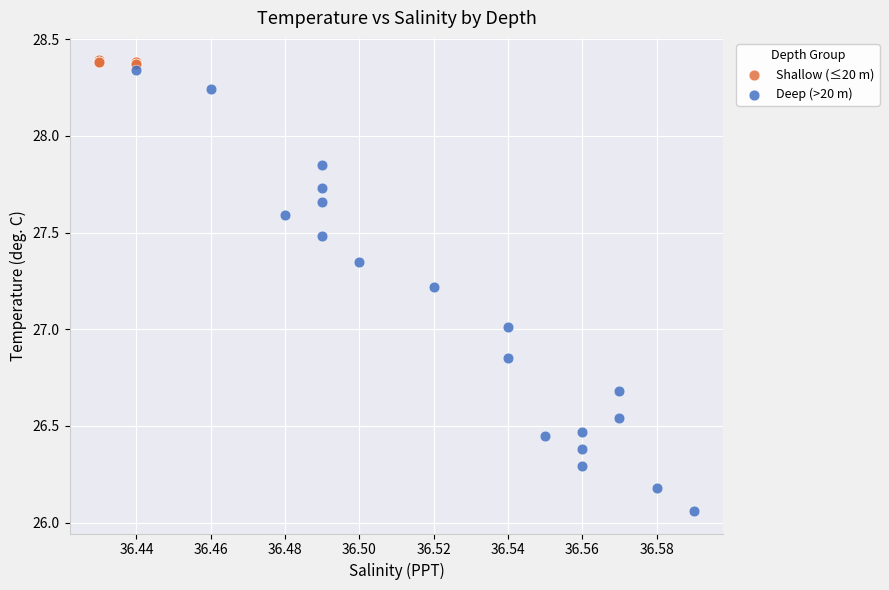

Which series has the widest spread of Y values?

Deep (>20 m)